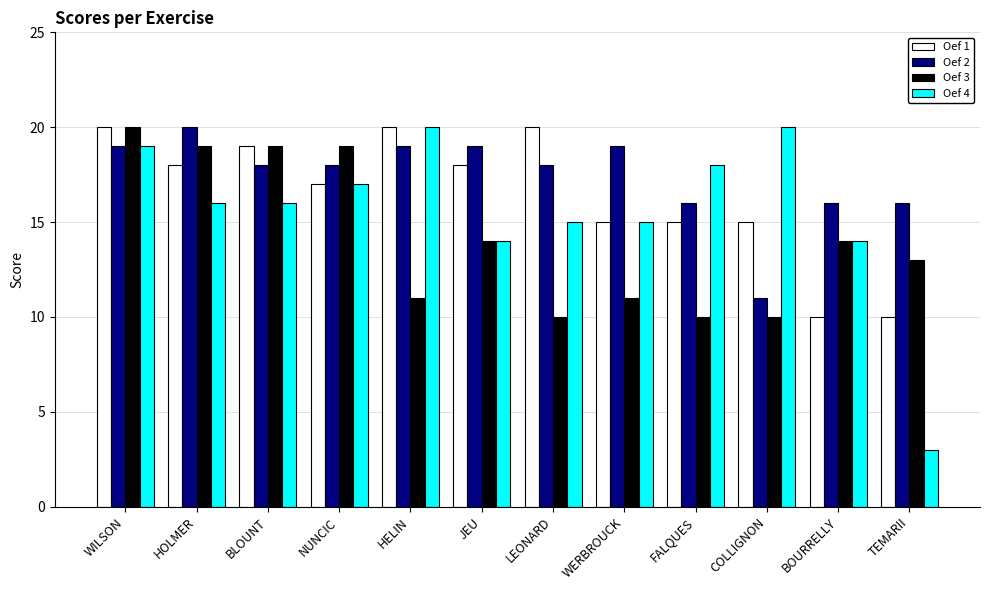

What is the difference between the second highest and second lowest values in the Oef 3 series?

9